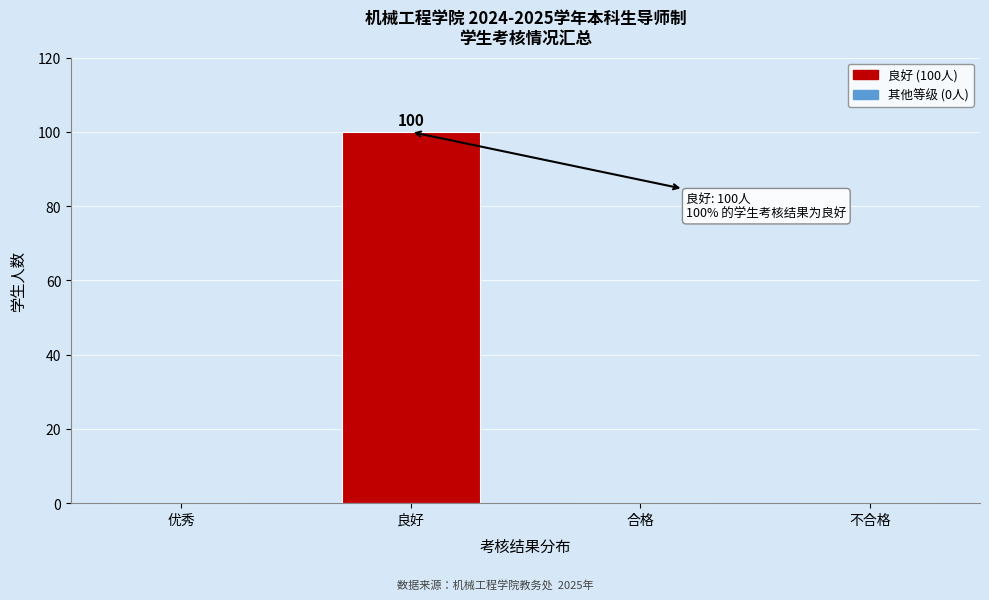

Reading left to right, list all the values displayed in this chart.

优秀=0	良好=100	合格=0	不合格=0